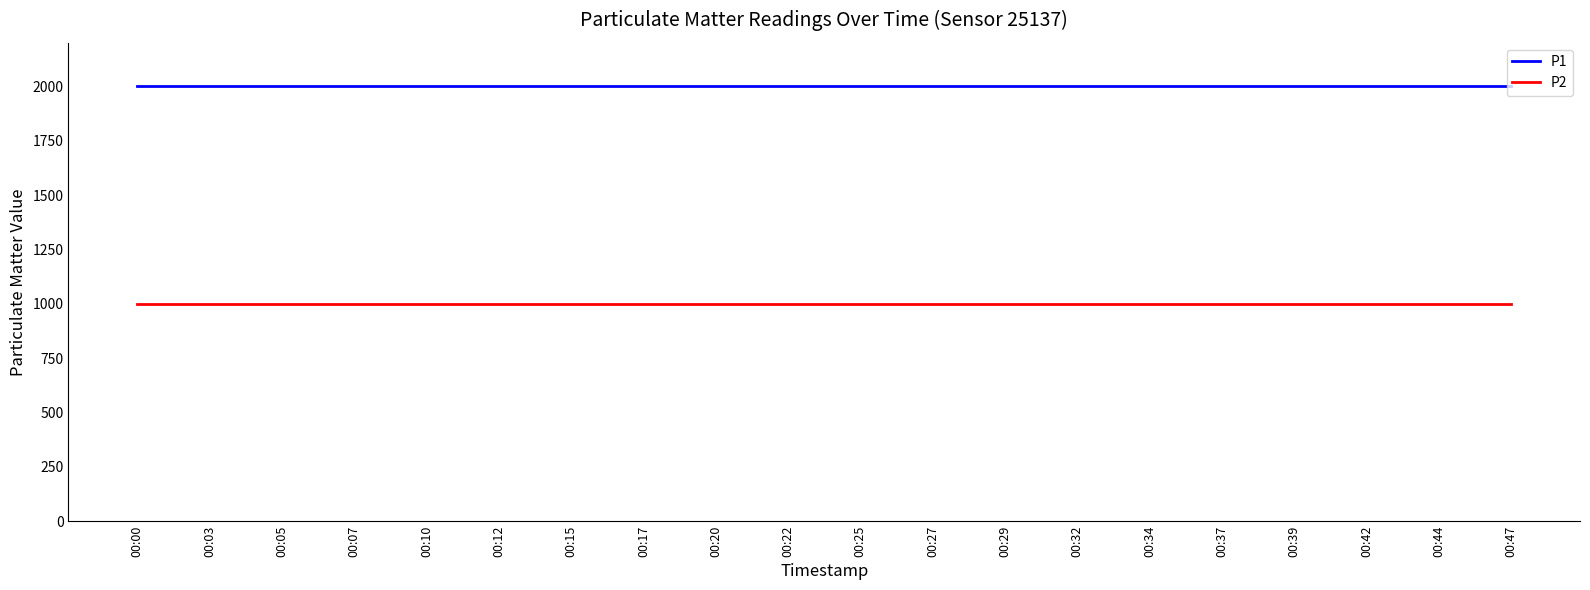

Is the value of P2 at 00:37 greater than the value of P1 at 00:44?

No